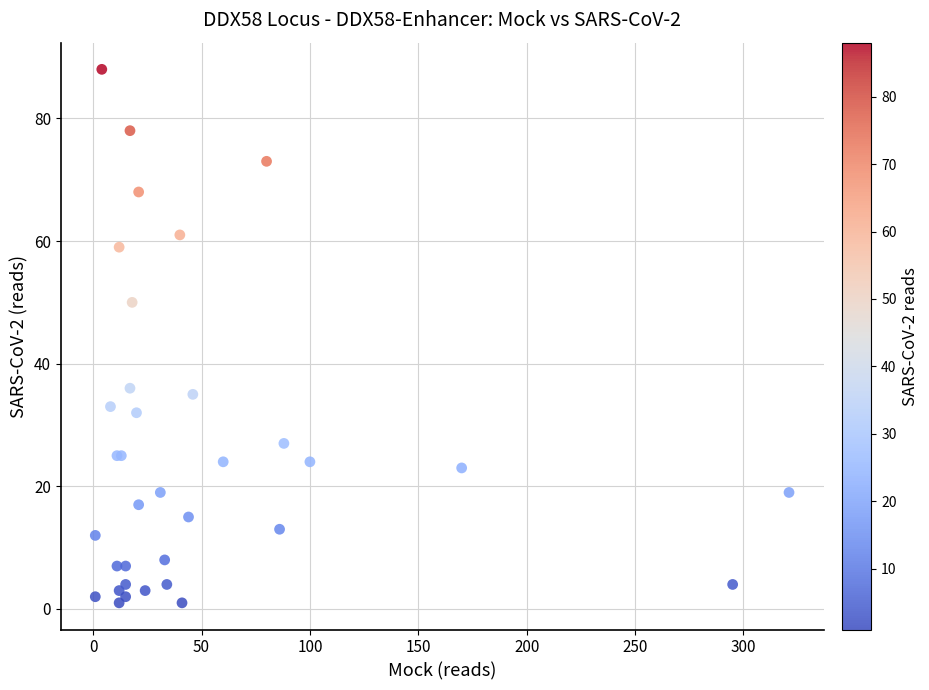

What Y value in the scatter plot is closest to 44?

50